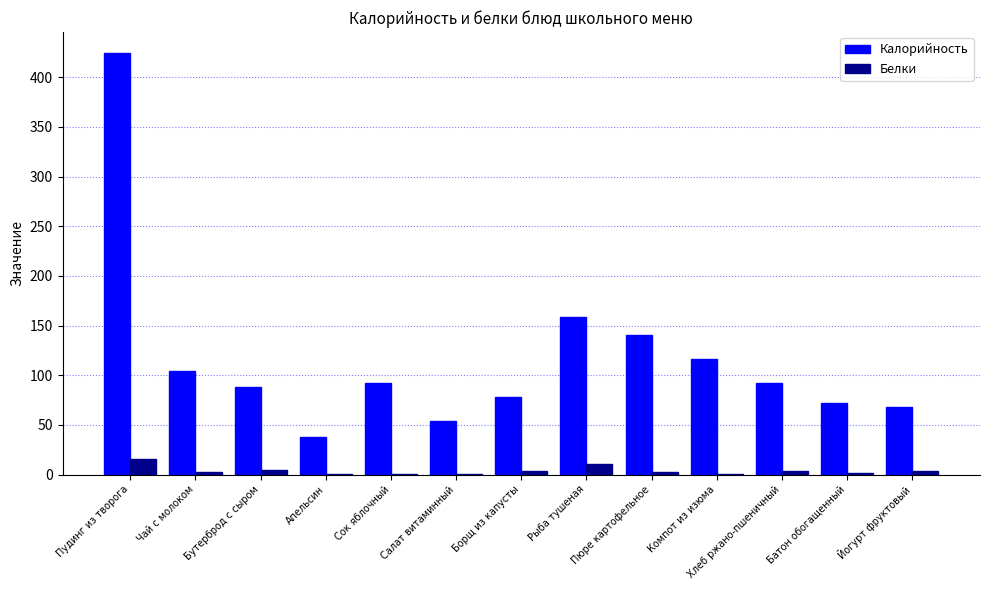

How many groups of bars are there?

13